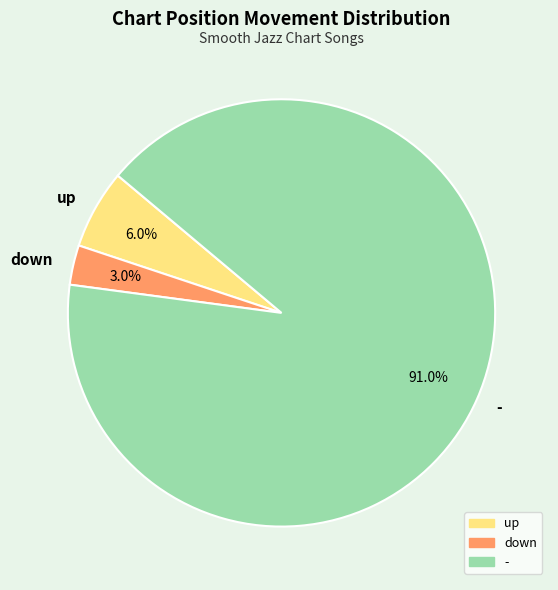

Is down the majority of the pie?

No